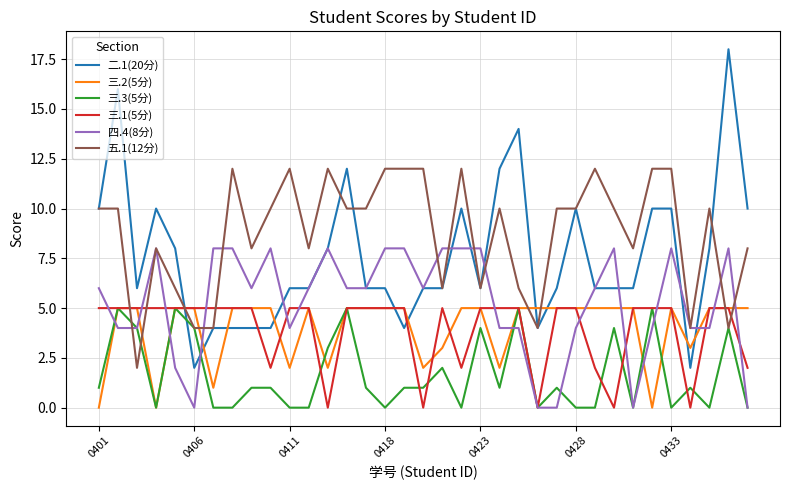

Which series has the widest spread of values?

二.1(20分)